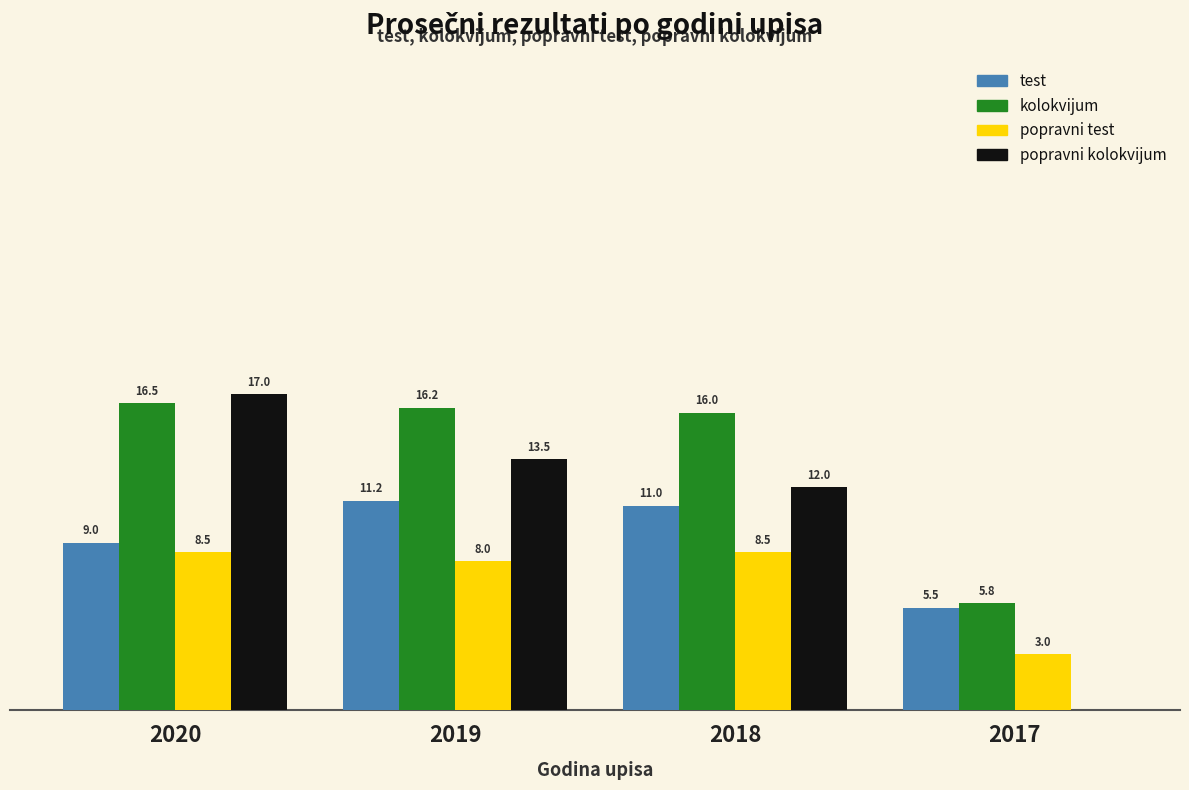

Between 2020 and 2017, which series saw the biggest shift?

popravni kolokvijum